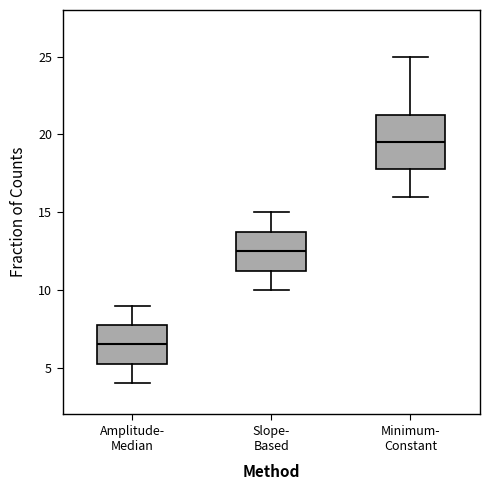

Comparing the boxes themselves (not the whiskers), which one is the tallest?

Minimum- Constant